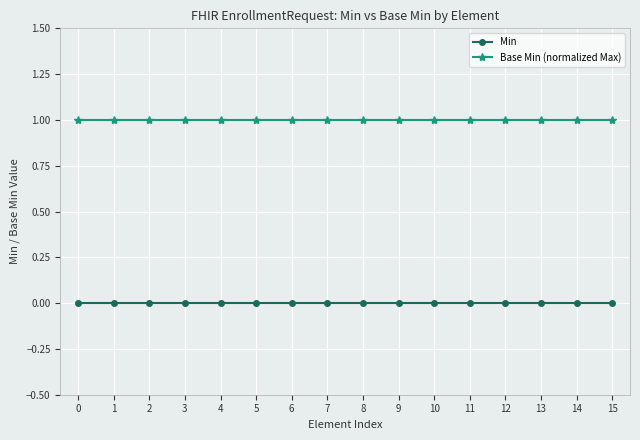

True or false: Min and Base Min (normalized Max) intersect in this chart.

False